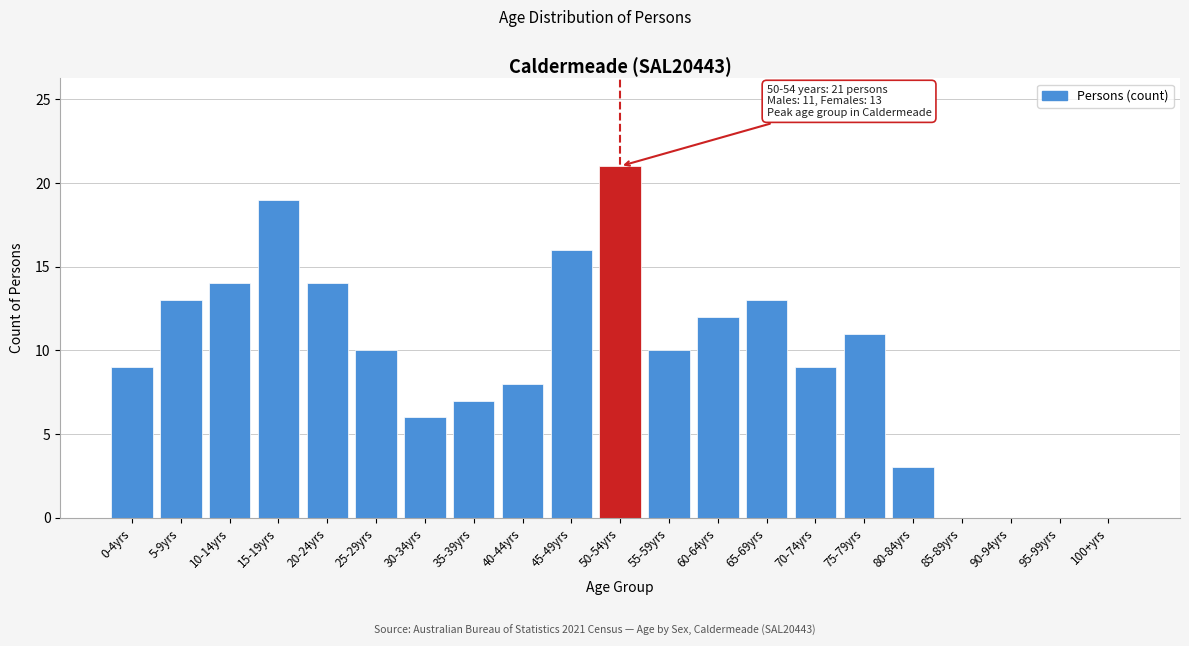

Reading left to right, list all the values displayed in this chart.

0-4yrs=9	5-9yrs=13	10-14yrs=14	15-19yrs=19	20-24yrs=14	25-29yrs=10	30-34yrs=6	35-39yrs=7	40-44yrs=8	45-49yrs=16	50-54yrs=21	55-59yrs=10	60-64yrs=12	65-69yrs=13	70-74yrs=9	75-79yrs=11	80-84yrs=3	85-89yrs=0	90-94yrs=0	95-99yrs=0	100+yrs=0